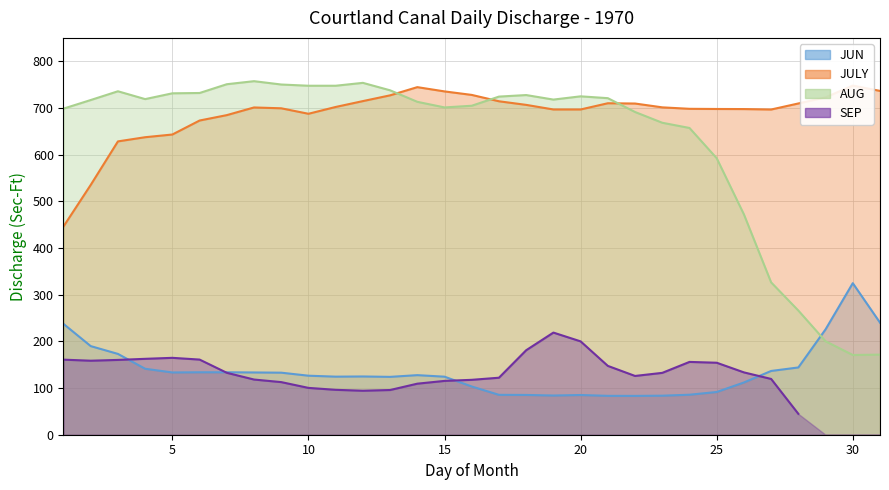

How many intersections are there between AUG and JUN?

1